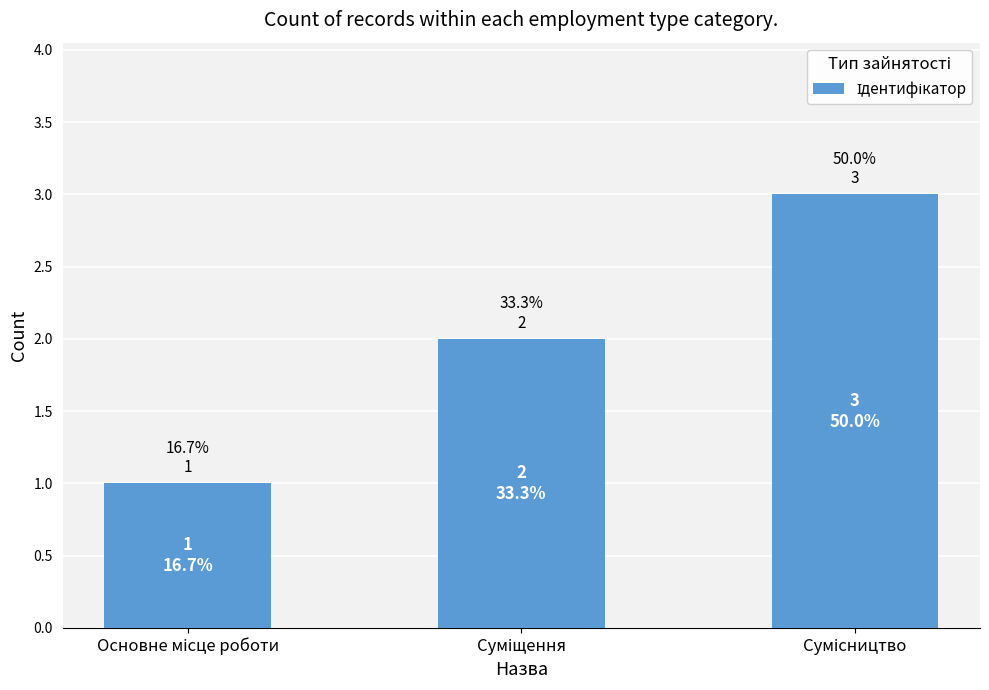

What is the greatest value displayed?

3